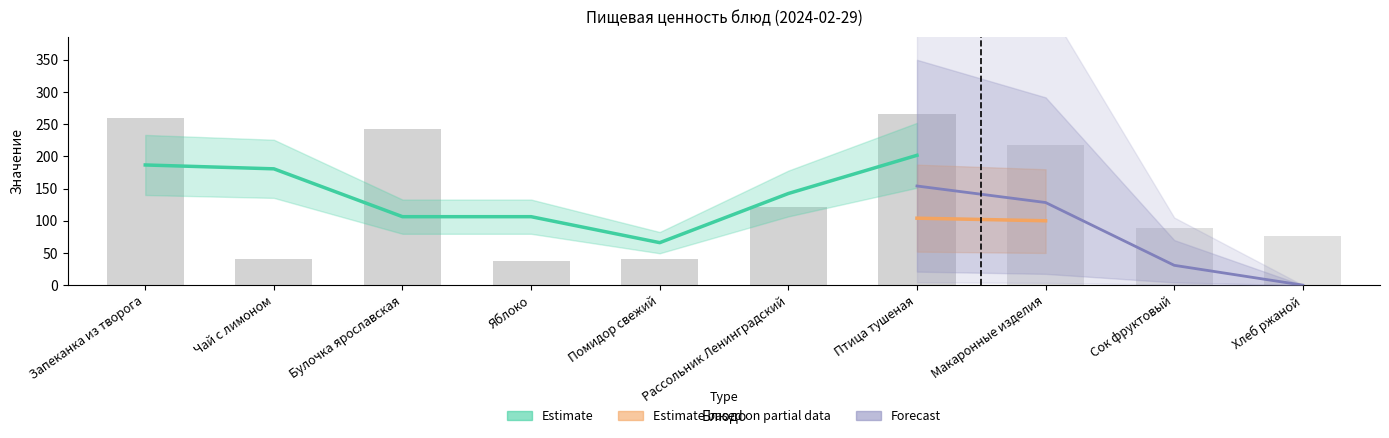

The value of Жиры at Рассольник Ленинградский is 7. True or false?

False